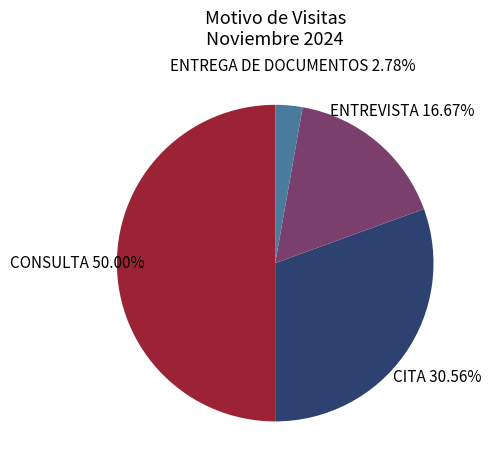

What is the total percentage of CONSULTA and CITA?

80.6%